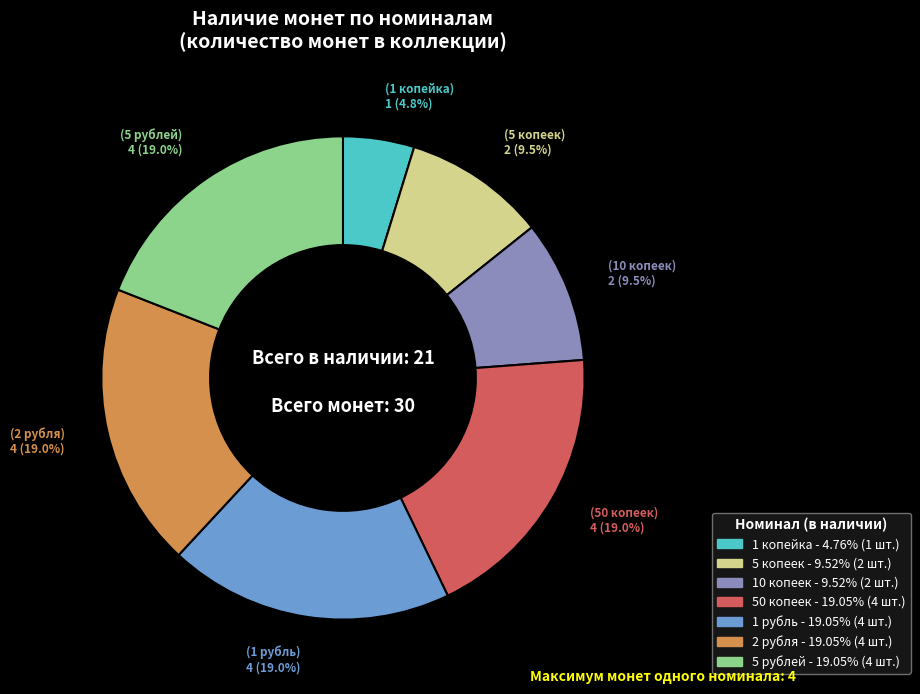

Does 2 рубля represent more than half of the total?

No